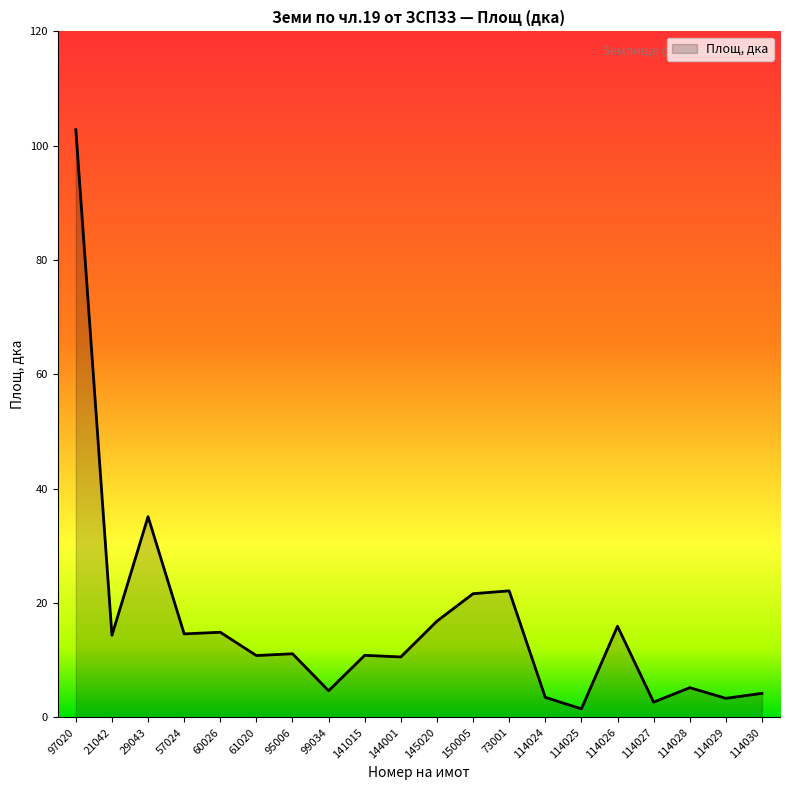

The chart shows a value of 2.7 at 114027. True or false?

True